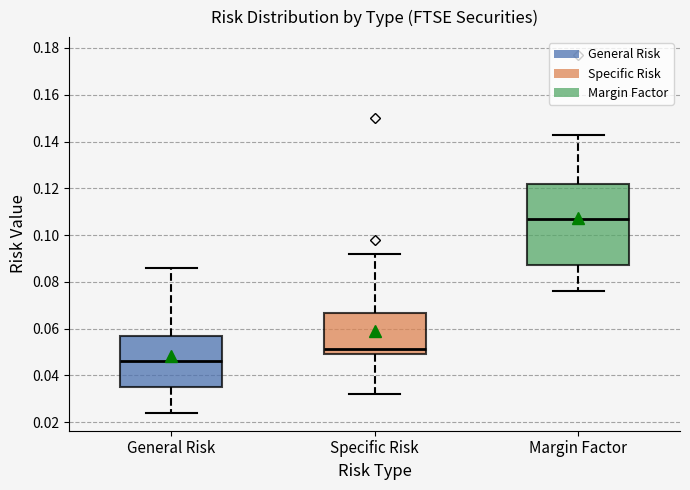

Reading left to right, transcribe this box plot: for each box, give where its median line is, the range the box spans, and where its two whiskers end, as read against the y-axis. The values are not printed on the chart, so give them approximately, as read against the axis.

General Risk: median 0.046, box 0.036 to 0.056, whiskers 0.024 to 0.086
Specific Risk: median 0.052, box 0.050 to 0.066, whiskers 0.032 to 0.092
Margin Factor: median 0.108, box 0.088 to 0.122, whiskers 0.076 to 0.144